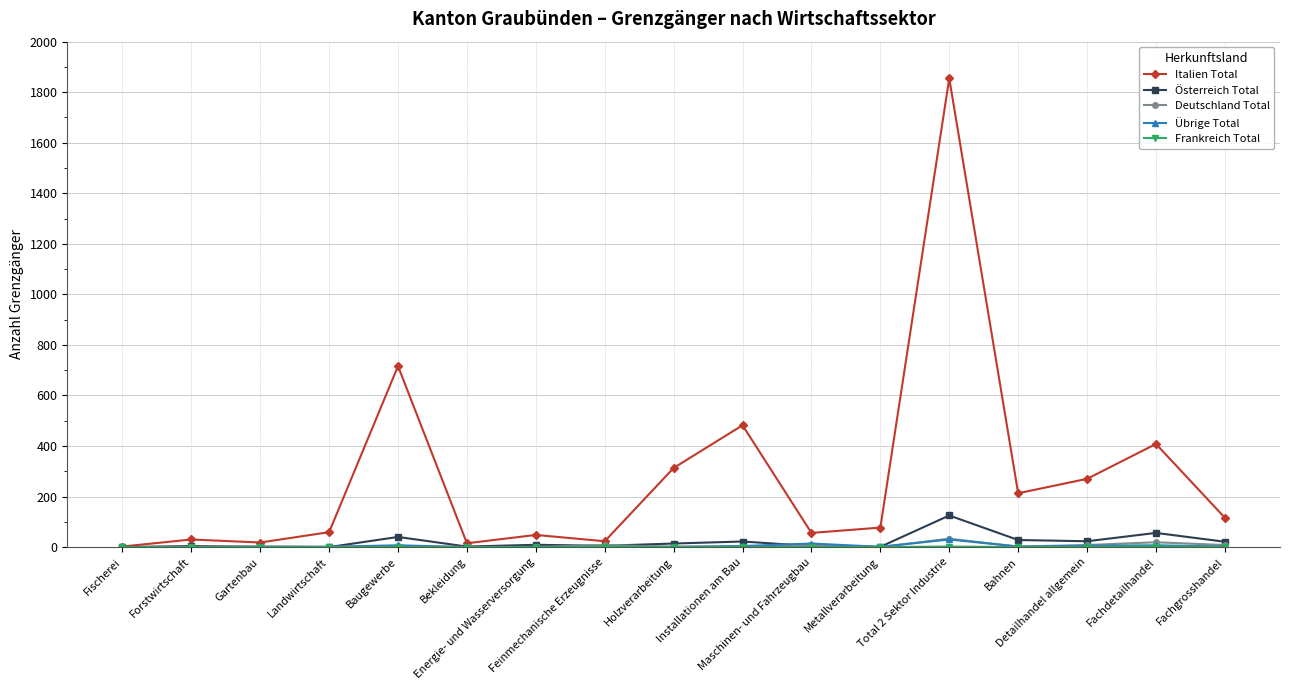

True or false: Italien Total has more than 0 points higher than both neighbors.

True